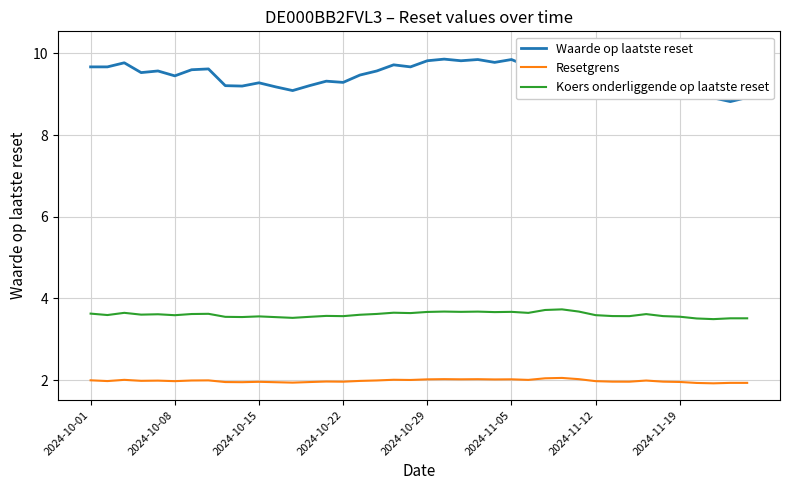

In Koers onderliggende op laatste reset, how many points are higher than both neighbors (excluding endpoints)?

11